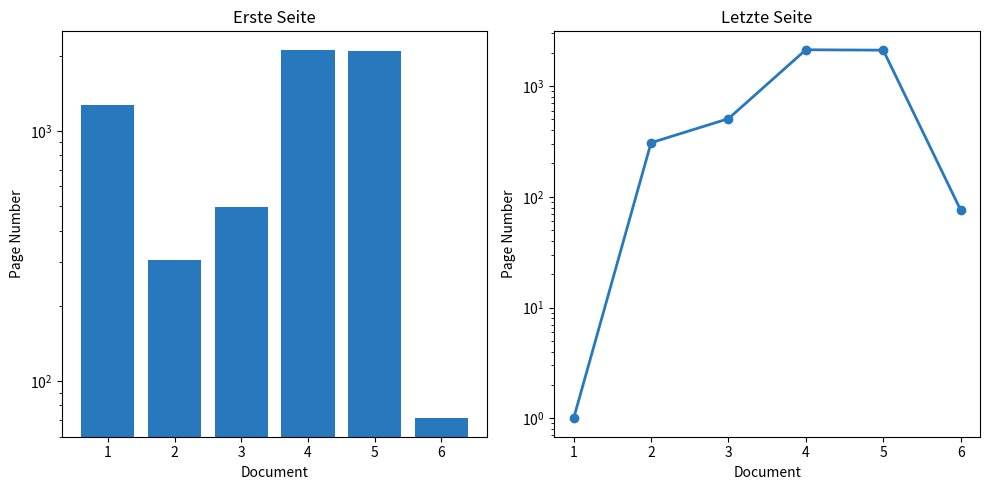

What are all the series names shown in the legend?

Erste Seite, Letzte Seite